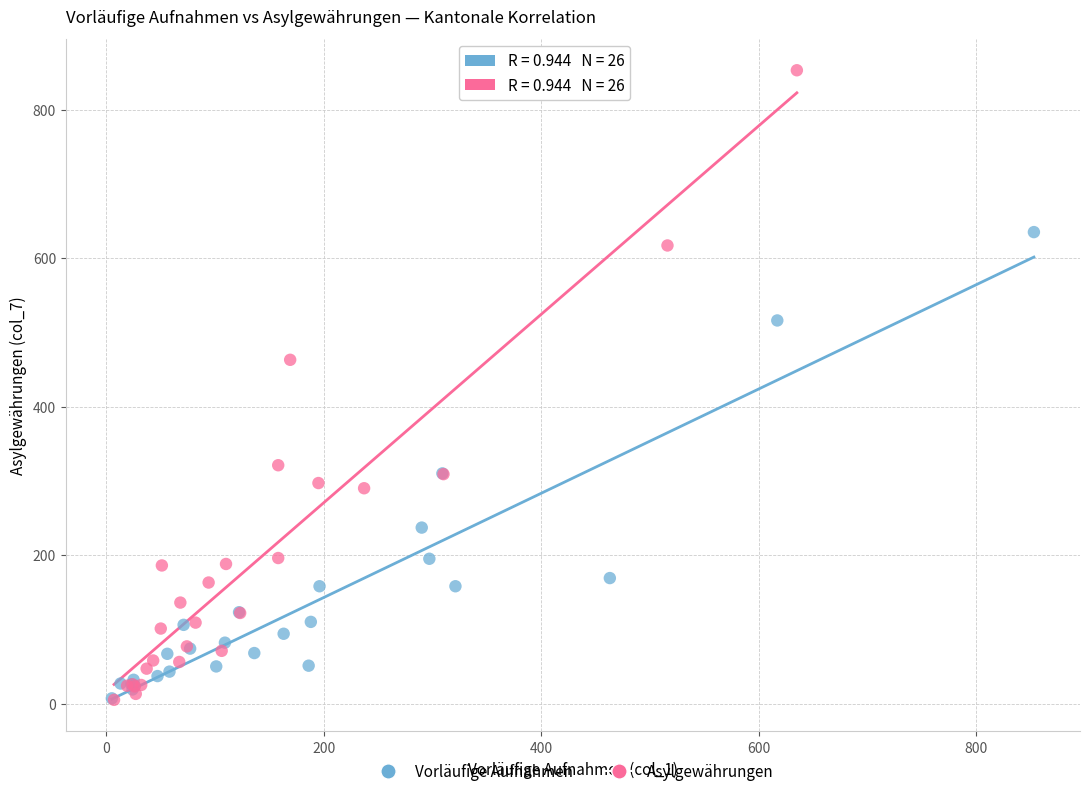

Which series has the largest Y range (max minus min)?

Asylgewährungen